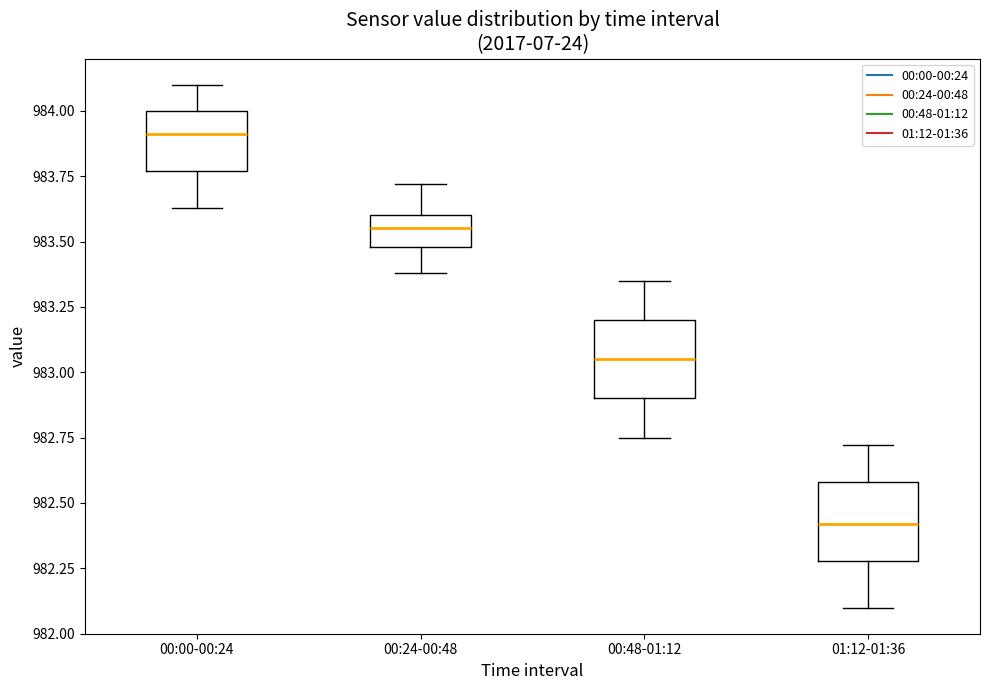

Reading left to right, read every box against the y-axis: the position of its median line, the range the box covers, and the ends of its whiskers. The values are not printed on the chart, so give them approximately, as read against the axis.

00:00-00:24: median 983.90, box 983.75 to 984.00, whiskers 983.65 to 984.10
00:24-00:48: median 983.55, box 983.50 to 983.60, whiskers 983.40 to 983.70
00:48-01:12: median 983.05, box 982.90 to 983.20, whiskers 982.75 to 983.35
01:12-01:36: median 982.40, box 982.30 to 982.60, whiskers 982.10 to 982.70